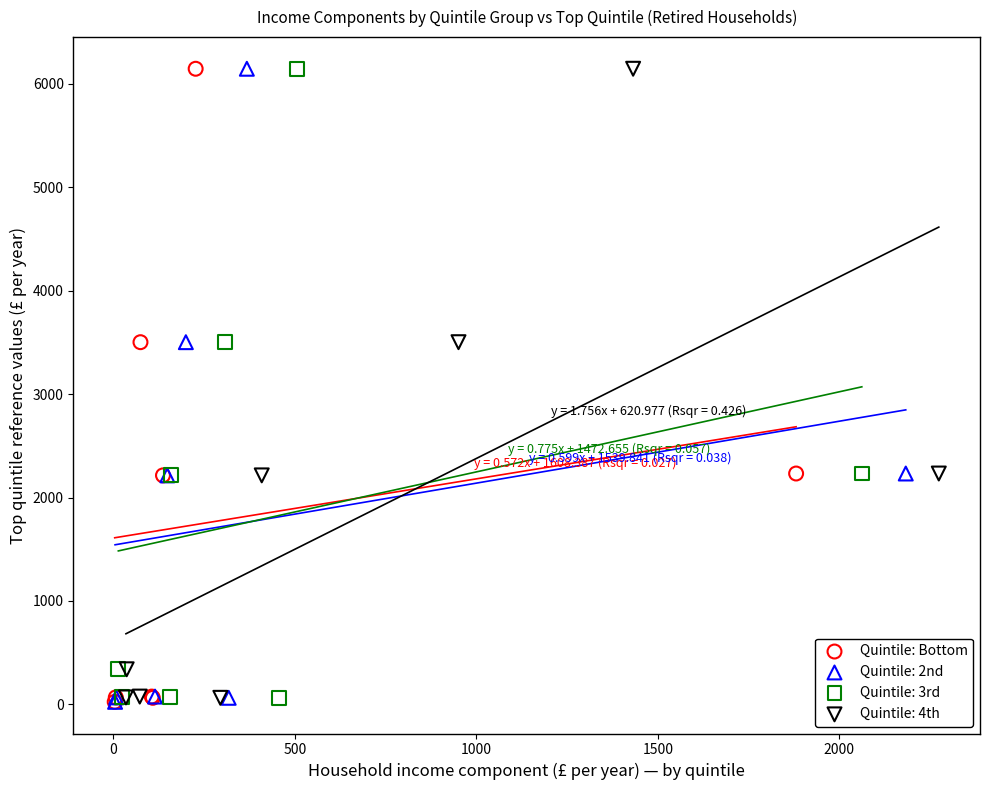

What are all the series names shown in the legend?

Quintile: Bottom, Quintile: 2nd, Quintile: 3rd, Quintile: 4th